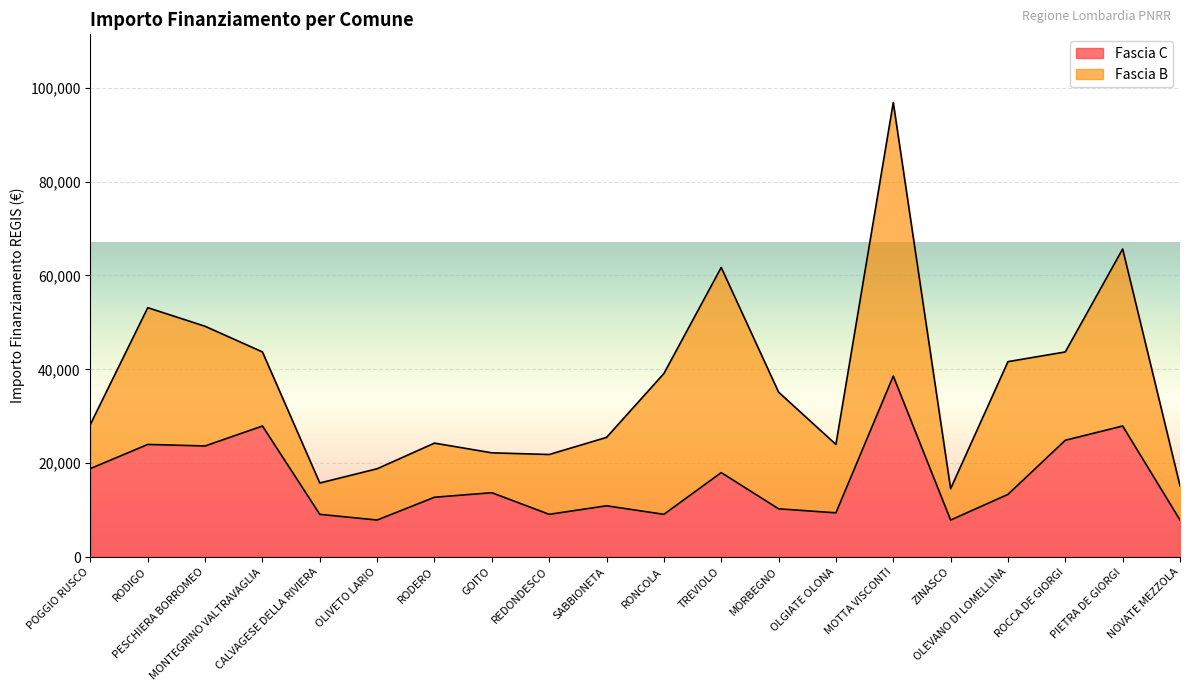

How many values exceed 13354?

9